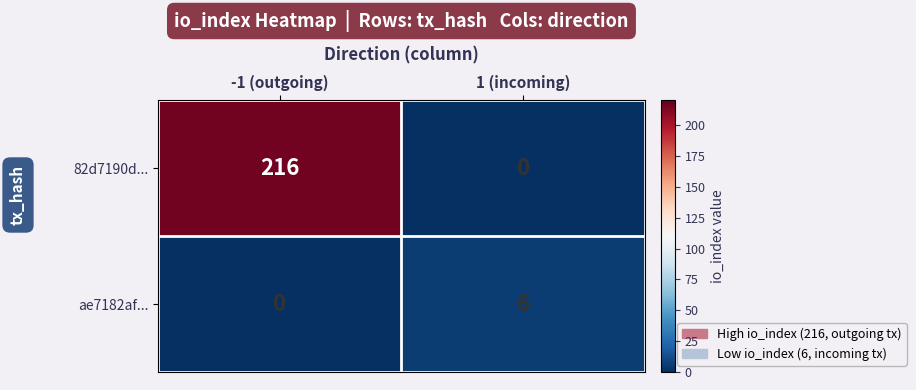

List the series in order of their peak value, highest first.

82d7190d..., ae7182af...